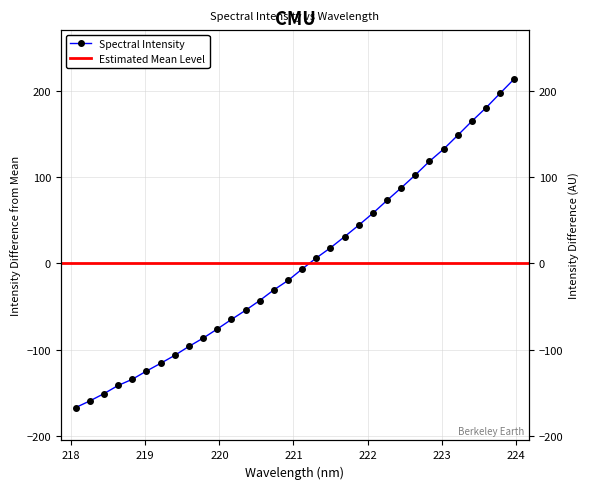

Rank the categories by value from highest to lowest.

223.9802, 223.7895, 223.5987, 223.408, 223.2172, 223.0264, 222.8355, 222.6447, 222.4538, 222.263, 222.0721, 221.8812, 221.6902, 221.4993, 221.3083, 221.1174, 220.9264, 220.7354, 220.5444, 220.3533, 220.1623, 219.9712, 219.7801, 219.589, 219.3979, 219.2067, 219.0156, 218.8244, 218.6332, 218.442, 218.2508, 218.0596